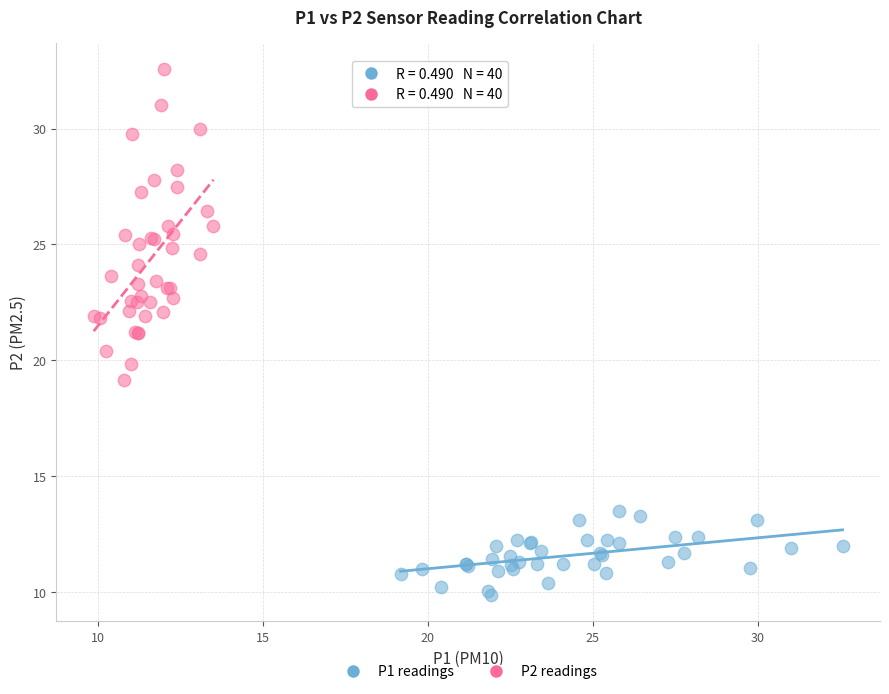

Which series contains the lowest Y value?

P1 readings